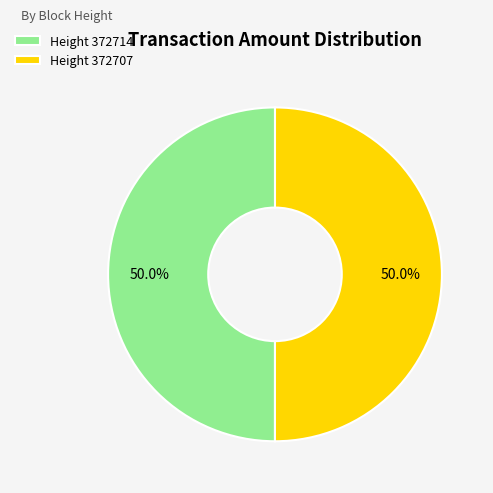

Do Height 372707 and Height 372714 together represent more than half of the pie?

Yes